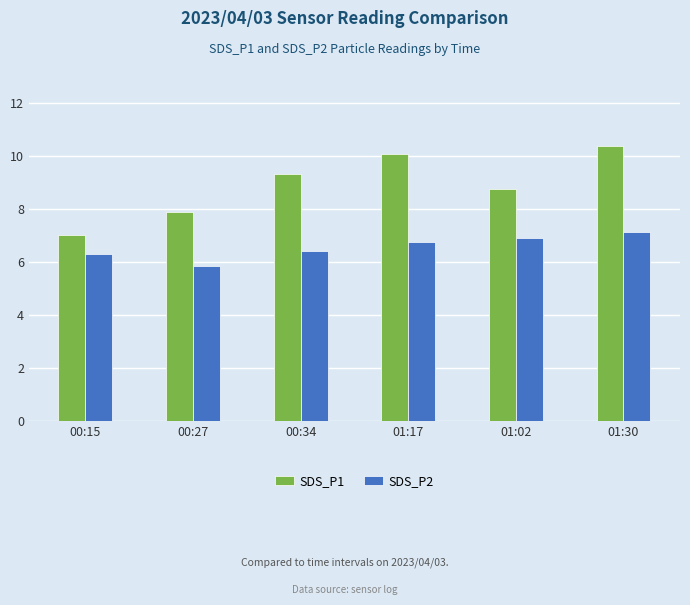

List the series in order of their peak value, highest first.

SDS_P1, SDS_P2